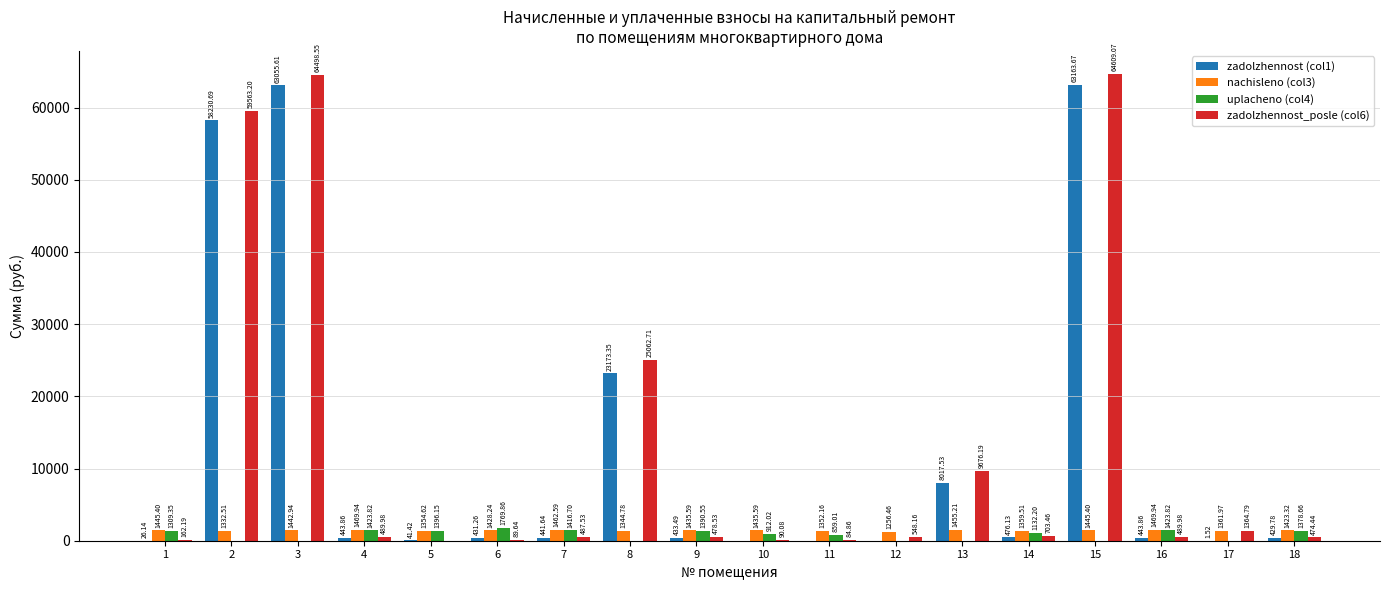

What is the sum of the uplacheno (col4) values at 8 and 4?

1423.8